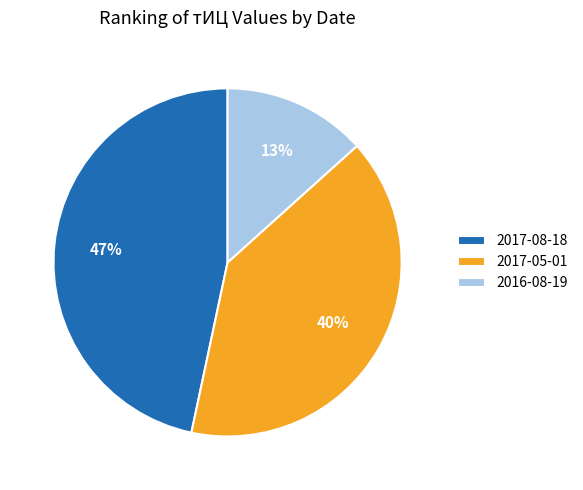

How many segments does this pie chart have?

3